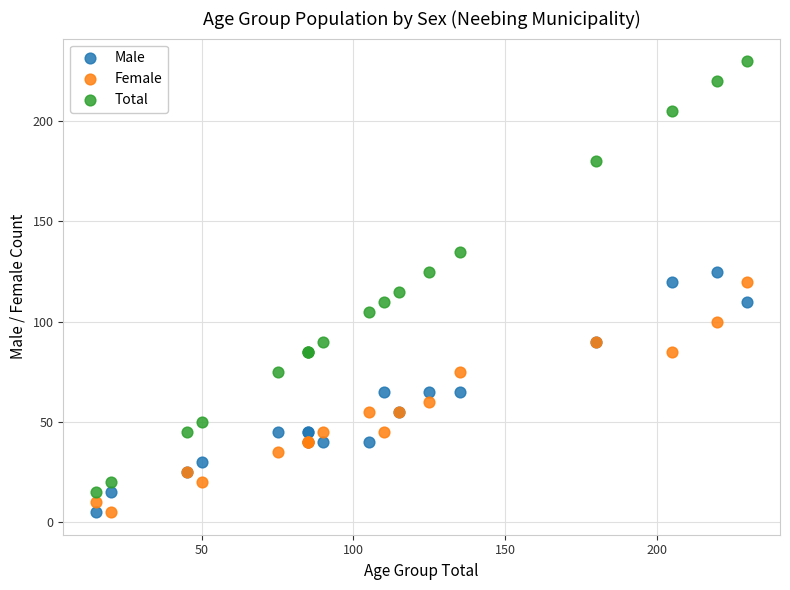

Which series has the largest Y range (max minus min)?

Total